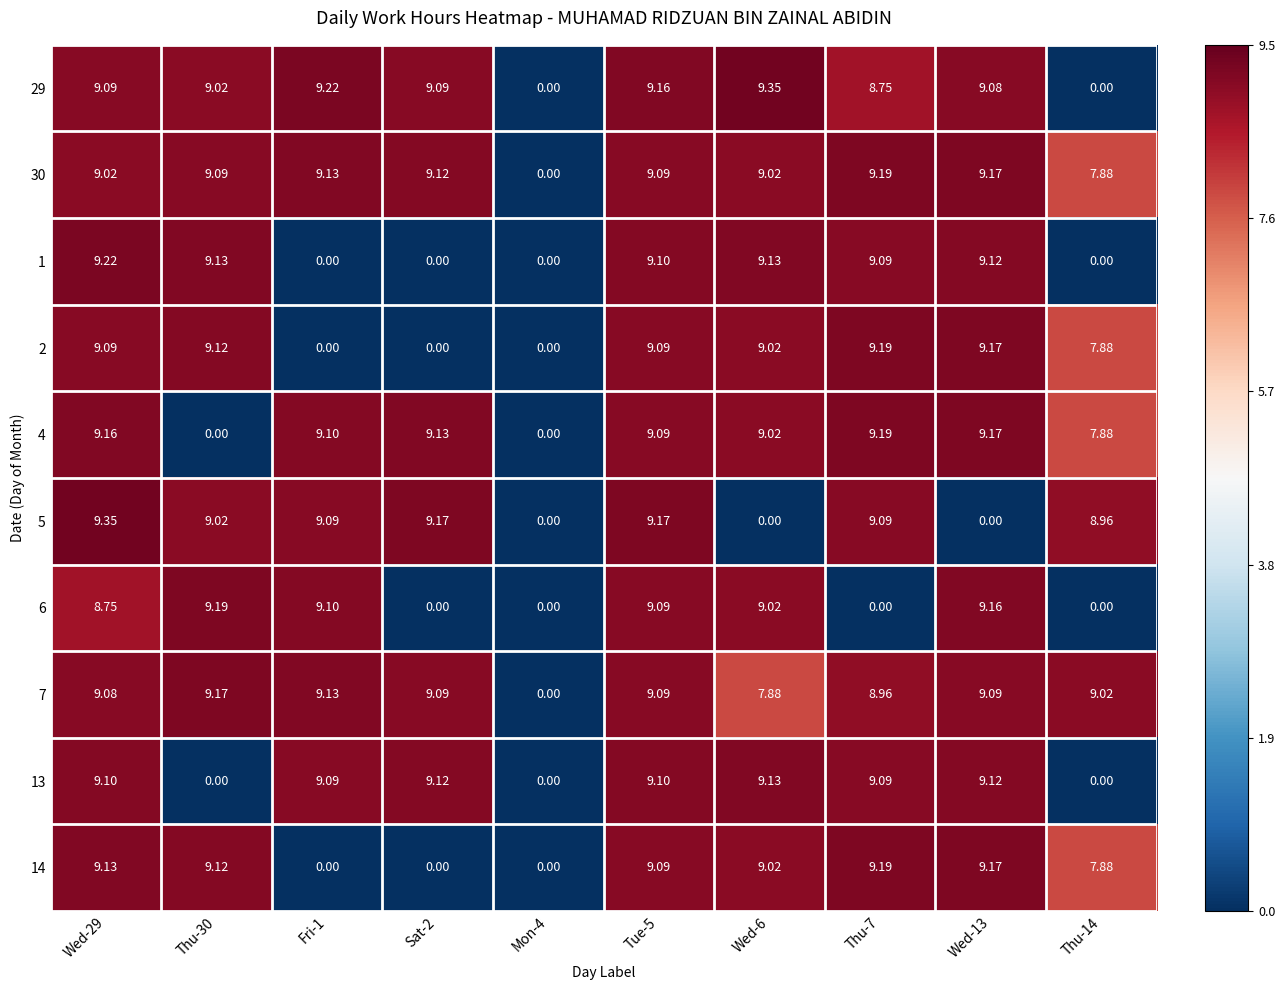

Is the value of 2 at Mon-4 greater than the value of 5 at Sat-2?

No